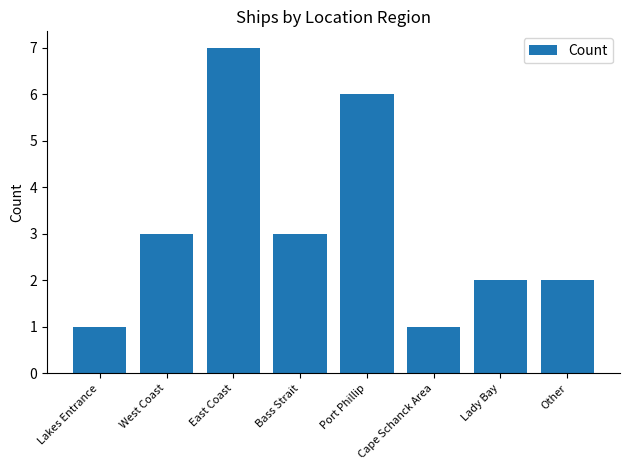

The chart shows a value of 1 at West Coast. True or false?

False